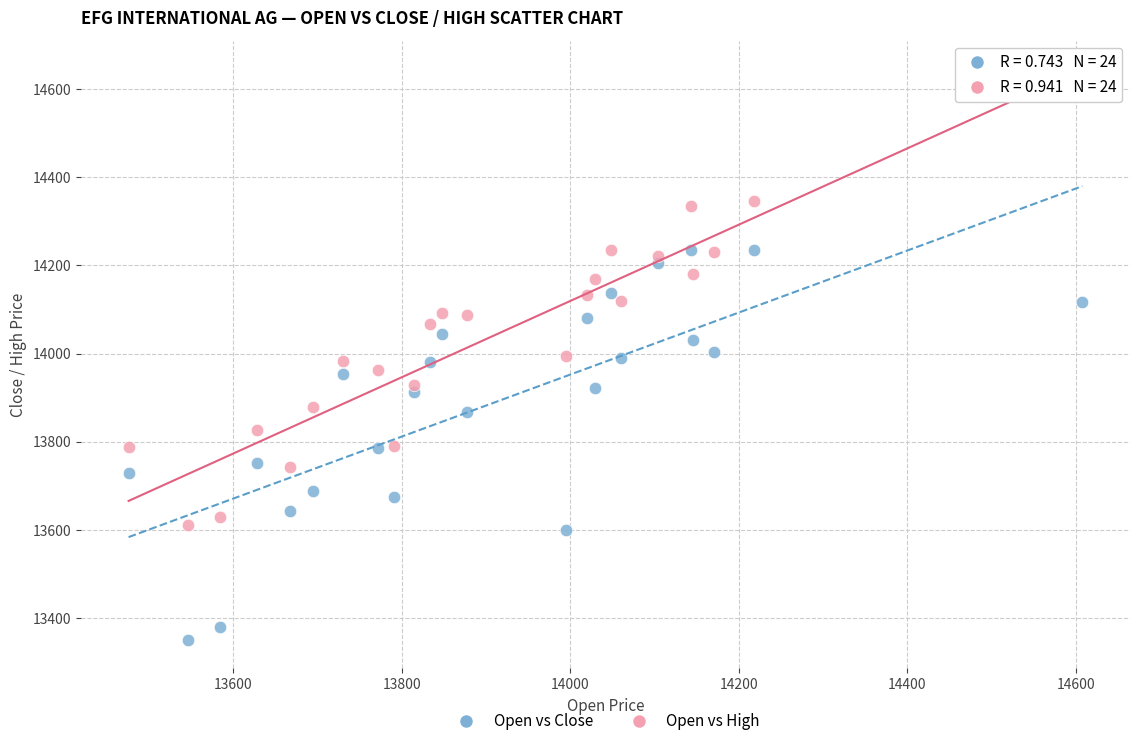

Across all data points, what is the range of Y values (max minus min)?

1257